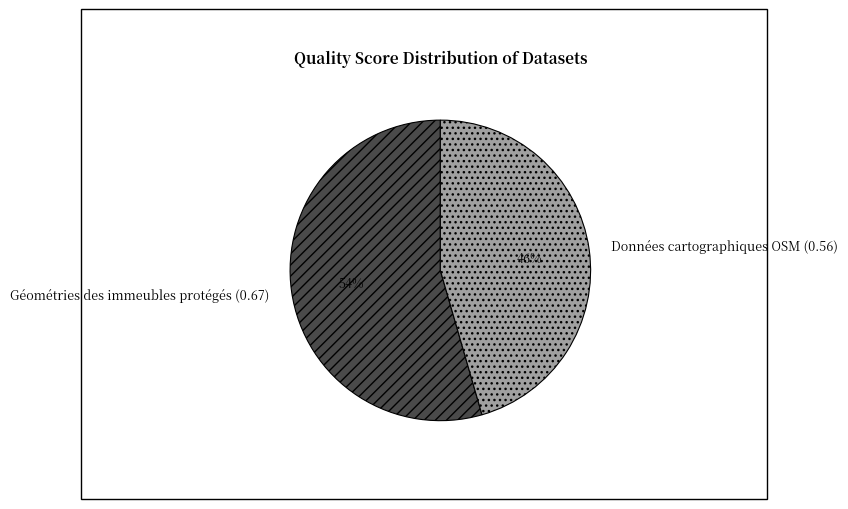

To the nearest percent, what is the combined percentage of Données cartographiques OSM (0.56) and Géométries des immeubles protégés (0.67)?

100%